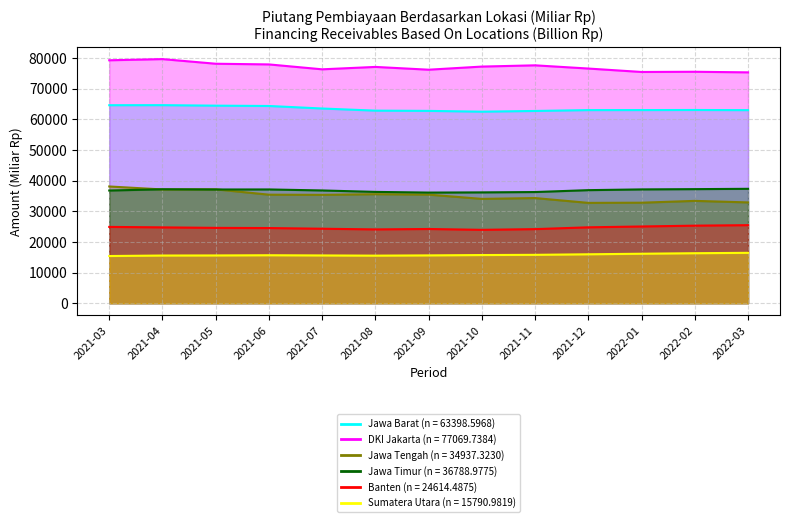

What value does the Jawa Tengah series have at 2021-11?

34300.7